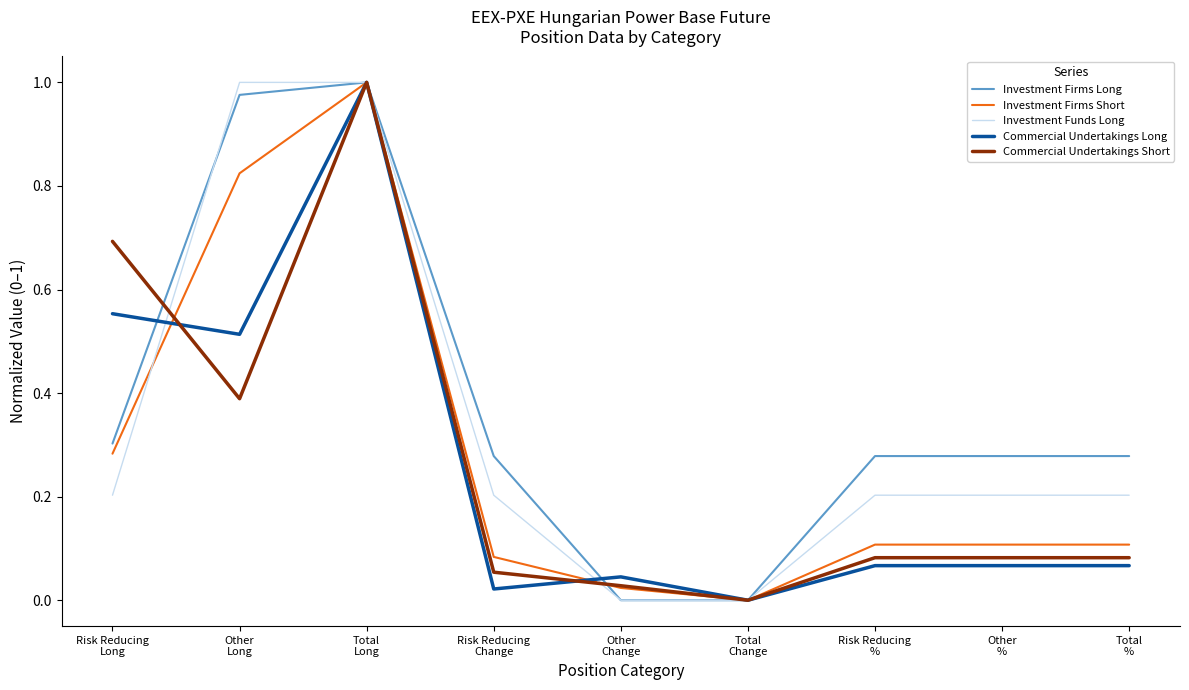

Is this an area chart (filled region under the line)?

No